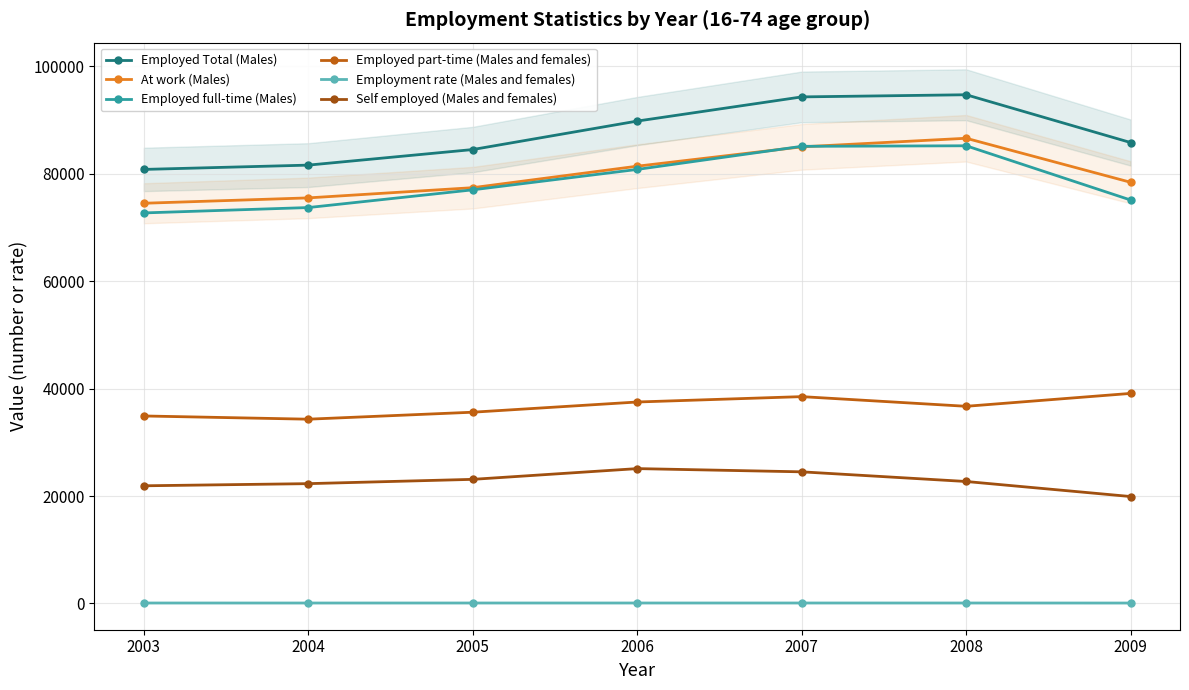

What is the difference between the highest and lowest values at 2006?

89721.1